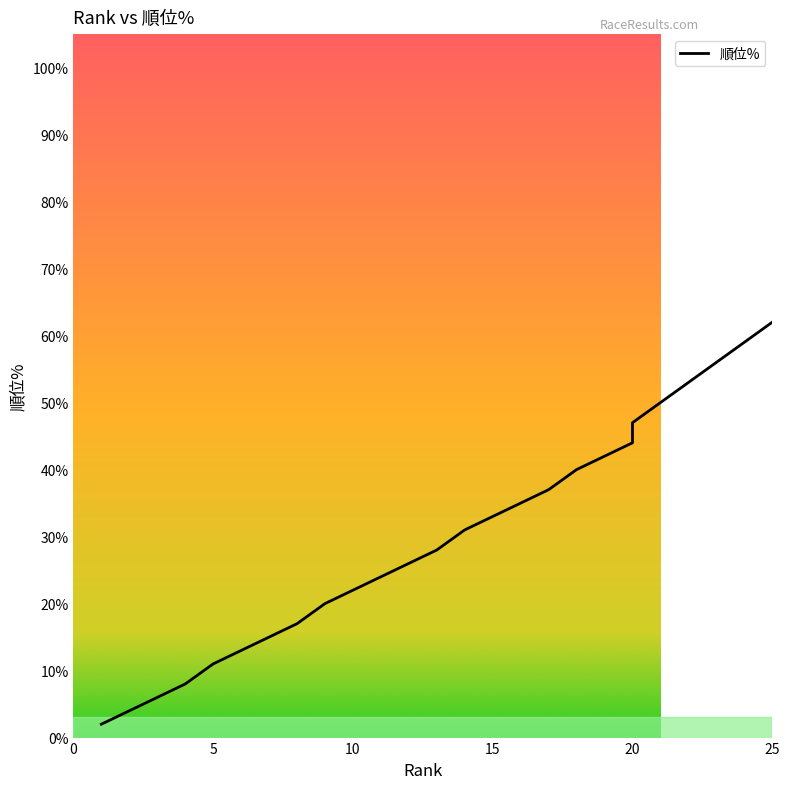

True or false: the data shows 40 at 18.

True